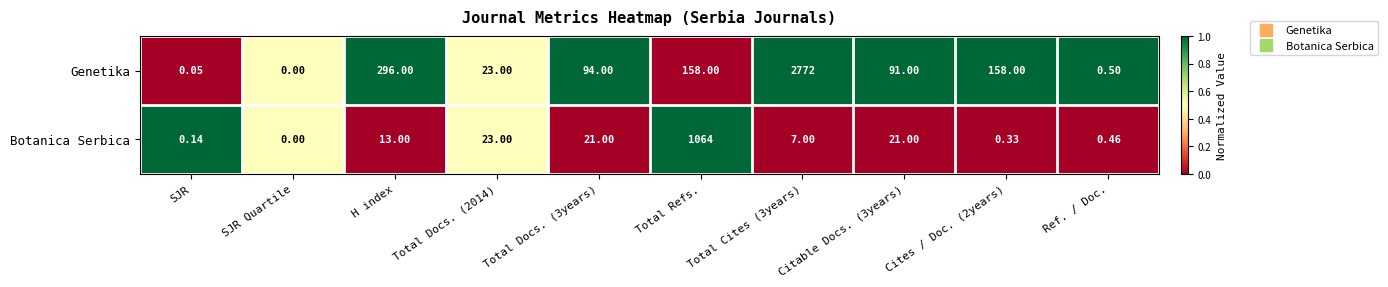

Where does the Genetika series first go above 94?

H index